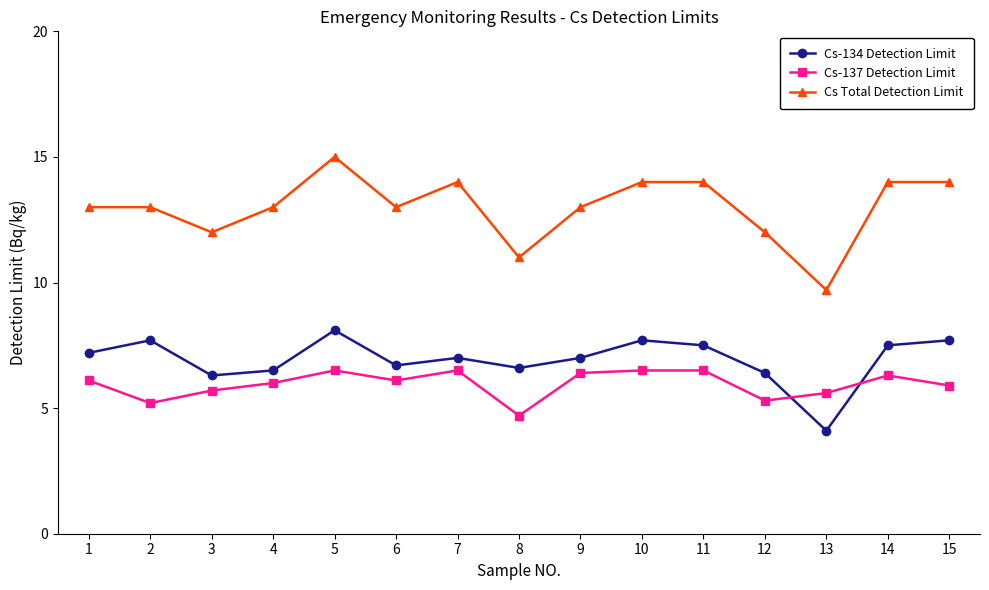

At which category does Cs Total Detection Limit reach its first local valley?

3